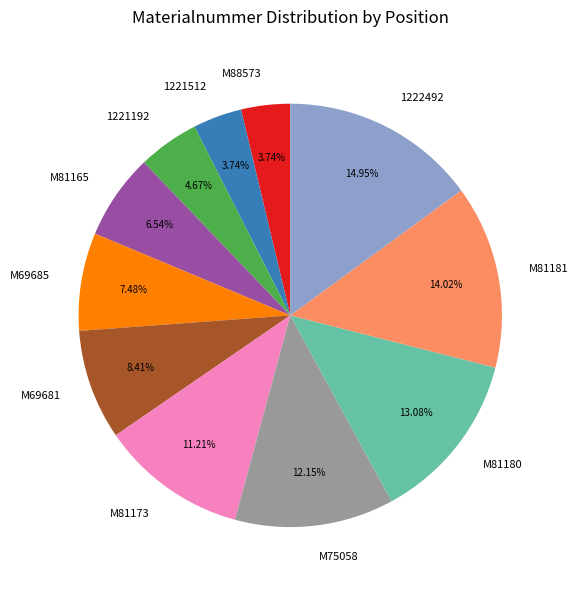

To the nearest percent, what portion does M81165 represent?

7%